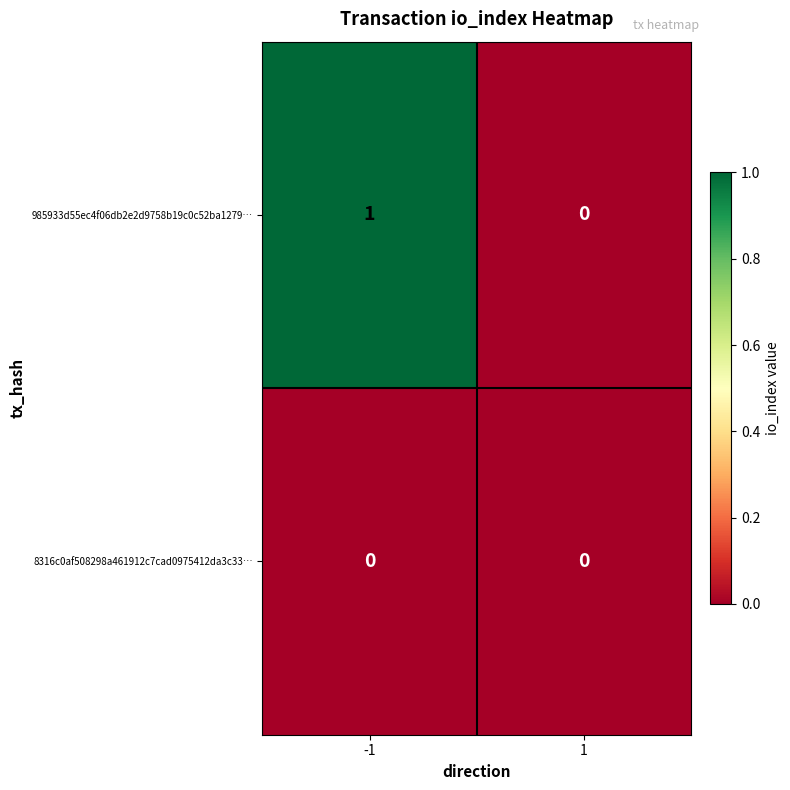

How many distinct data groups are displayed?

2